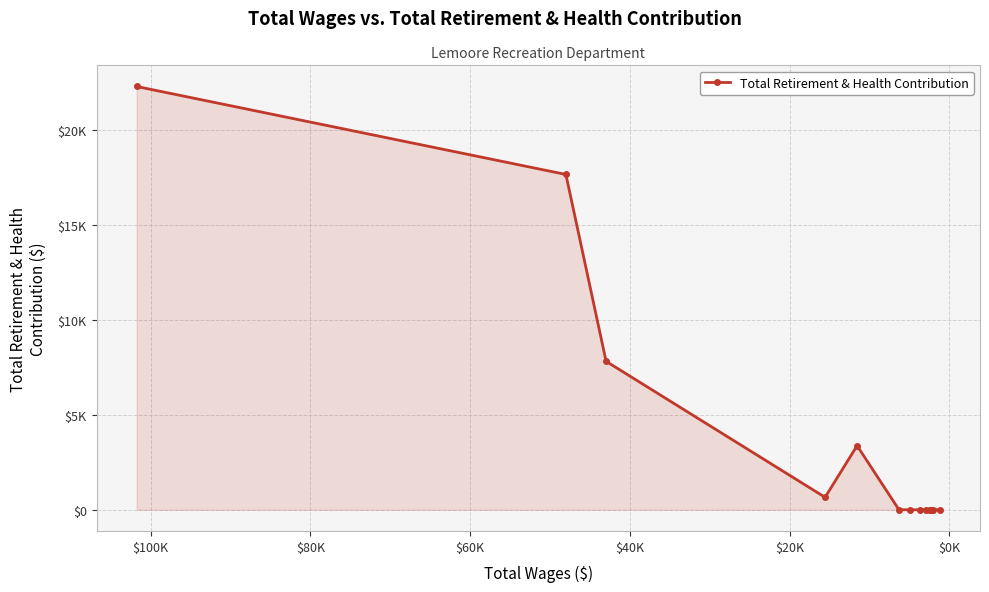

True or false: the data has more than 2 interior local peaks.

False